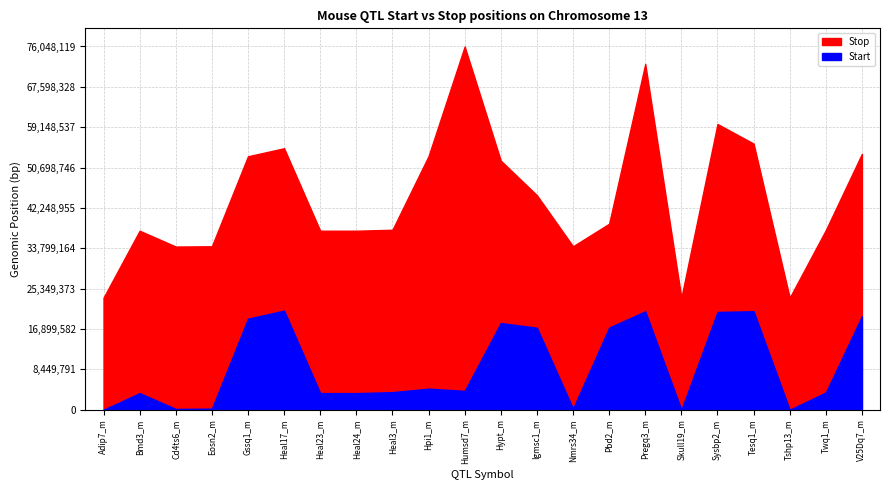

What is the sum of the Stop values at Heal23_m and Eosn2_m?

71699131